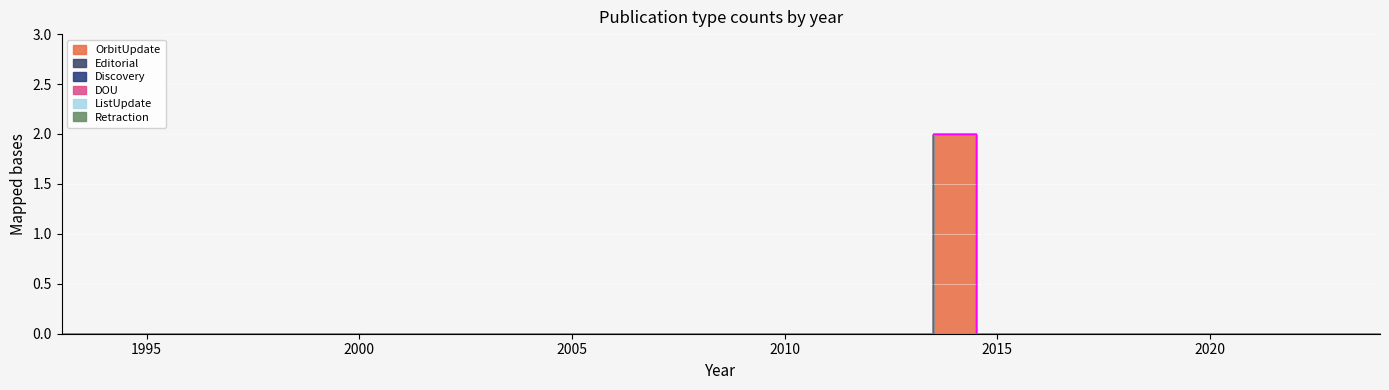

How many lines are shown in the chart?

6